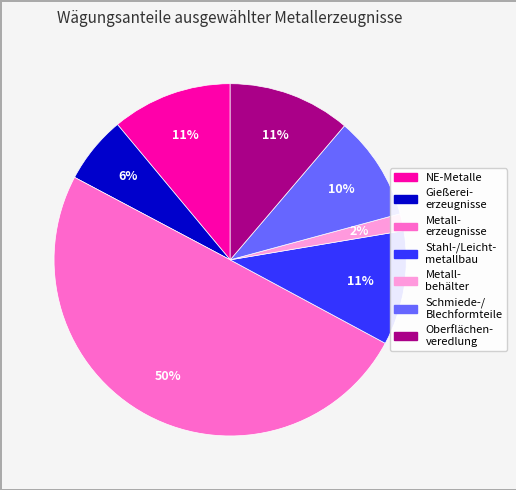

To the nearest percent, what is the average slice percentage?

14%